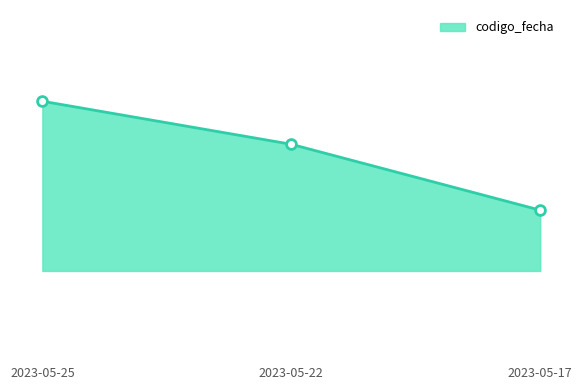

What is the change in value from 2023-05-25 to 2023-05-17?

-603631